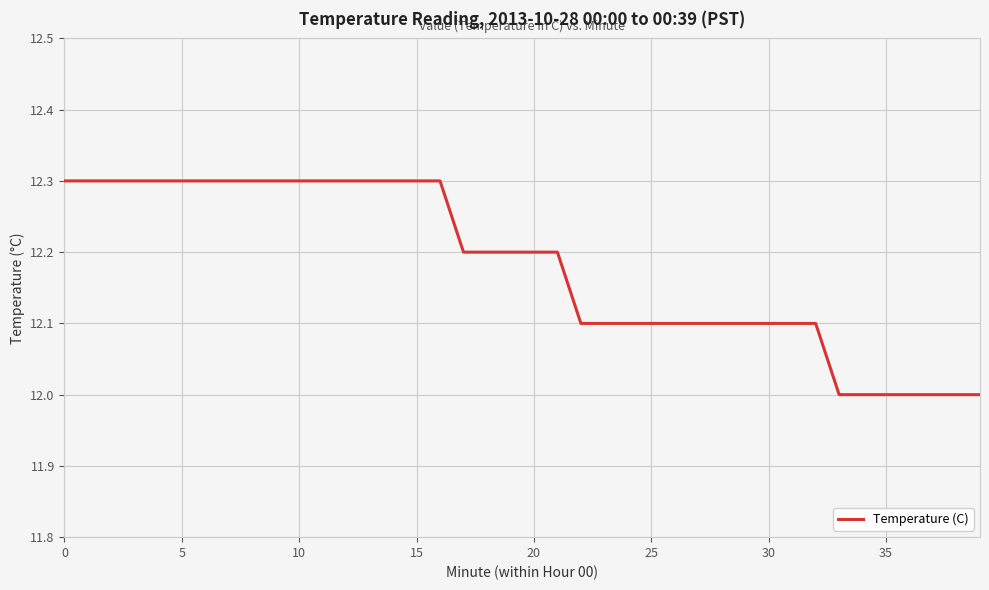

What is the difference between the maximum and minimum values?

0.3